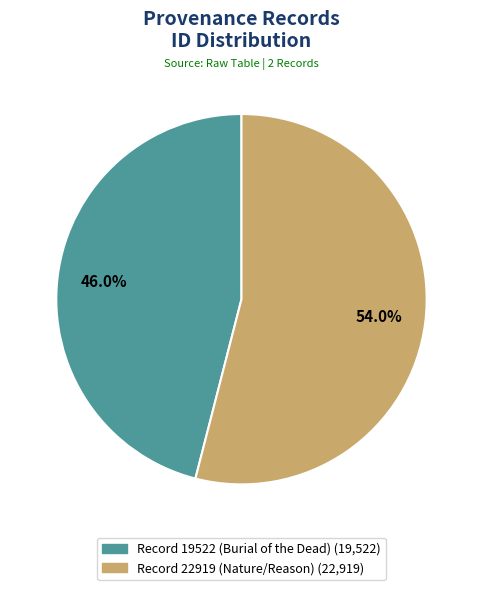

To the nearest percent, what is the difference between the Record 19522 (Burial of the Dead) and Record 22919 (Nature/Reason) slice percentages?

8%